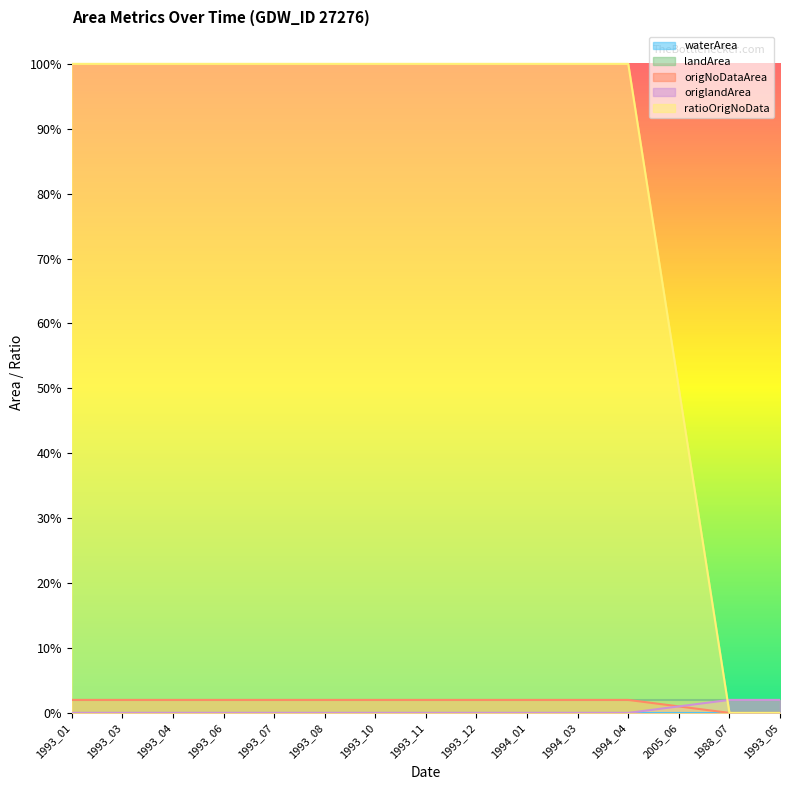

What is the greatest value displayed?

1.0